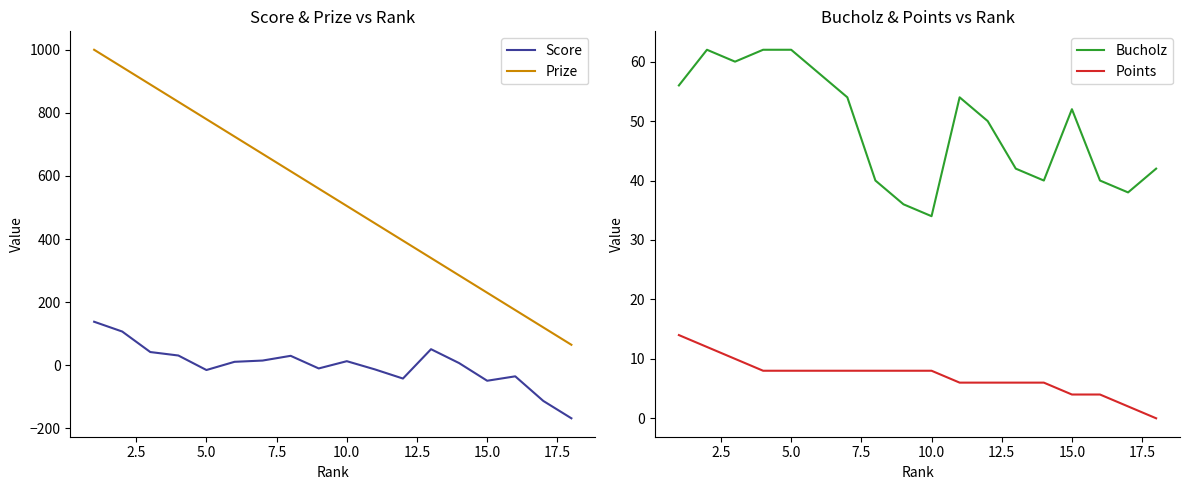

True or false: Score and Prize cross at least once.

False